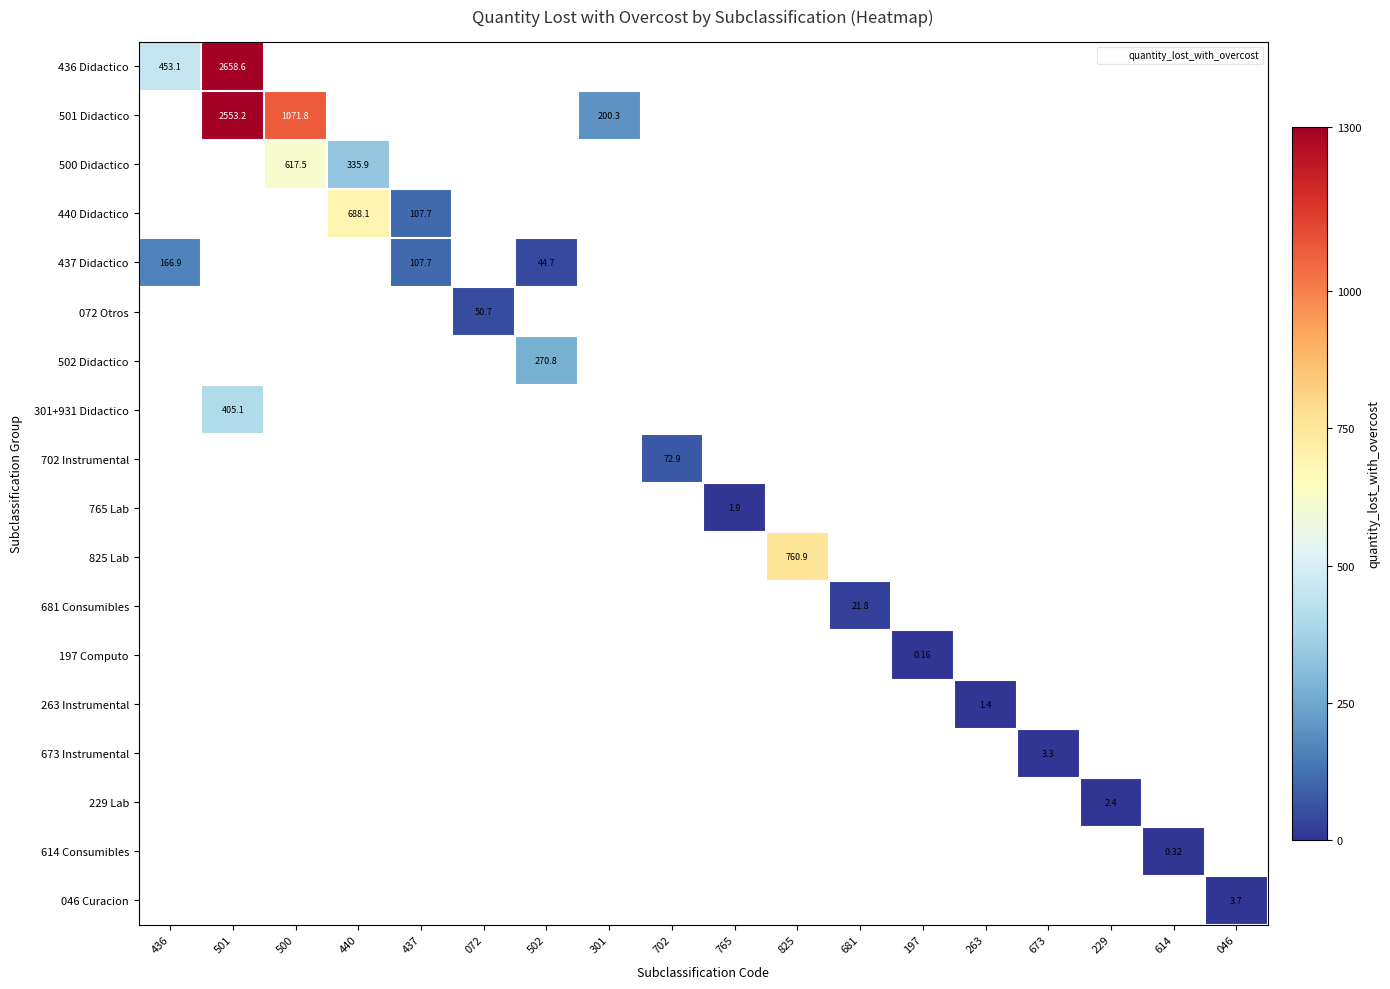

The value of 046 Curacion at 614 is 0.0. True or false?

True